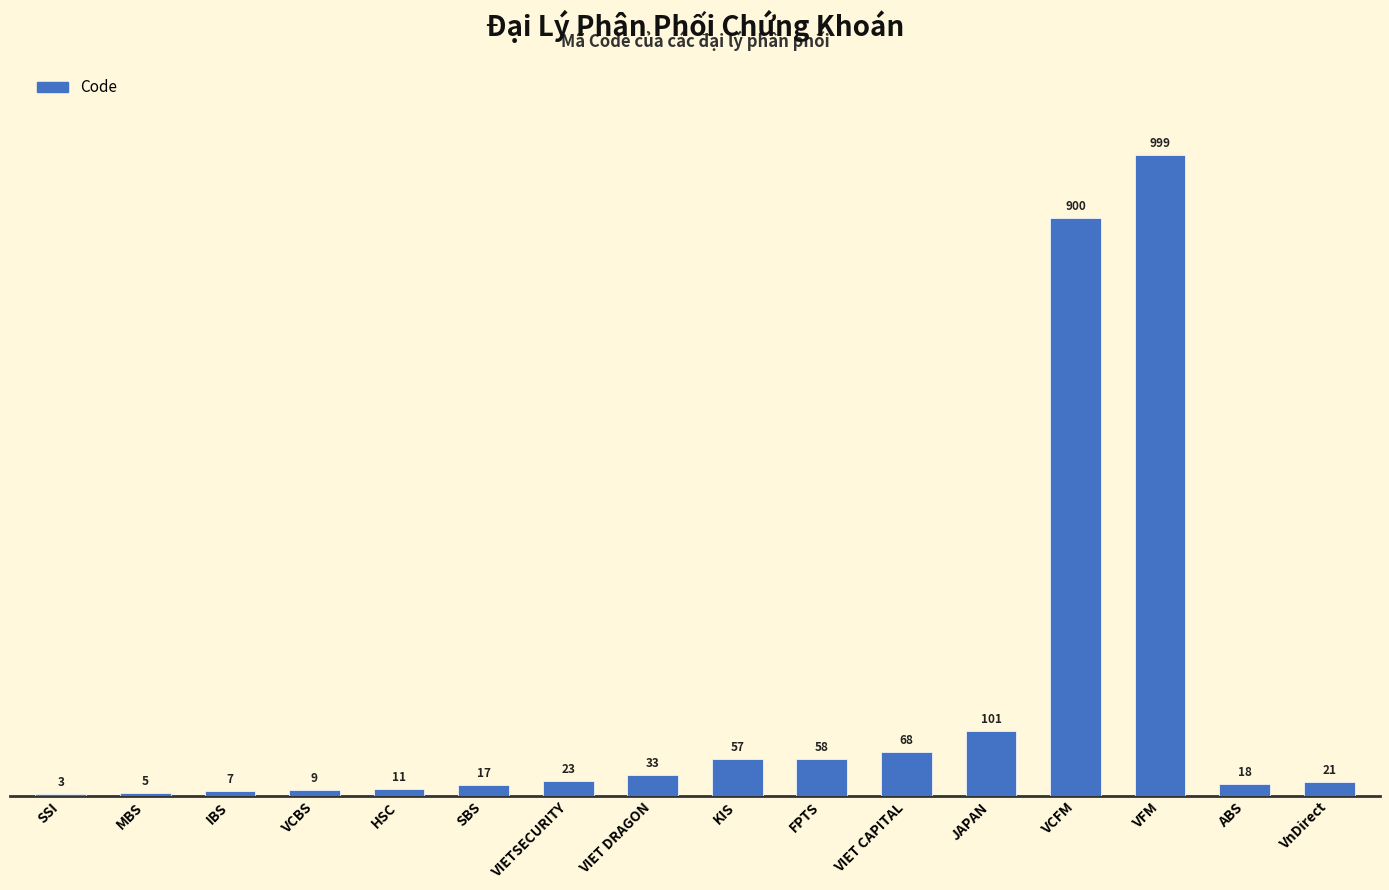

What is the difference between the values at VnDirect and KIS?

36